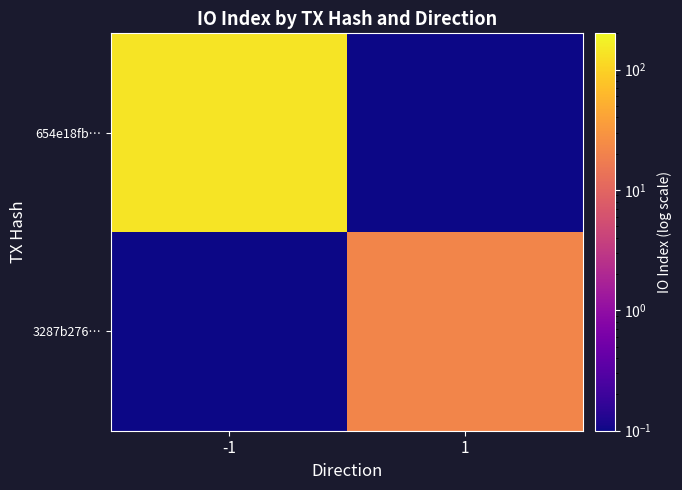

How many series are shown in this chart?

2